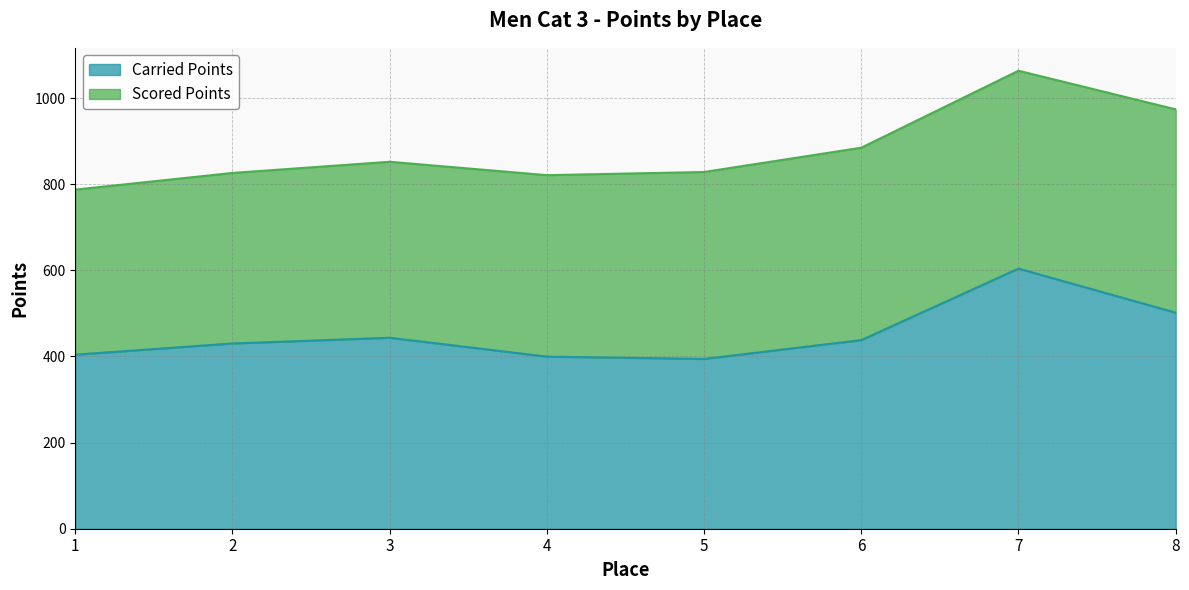

Where is the first local minimum?

5